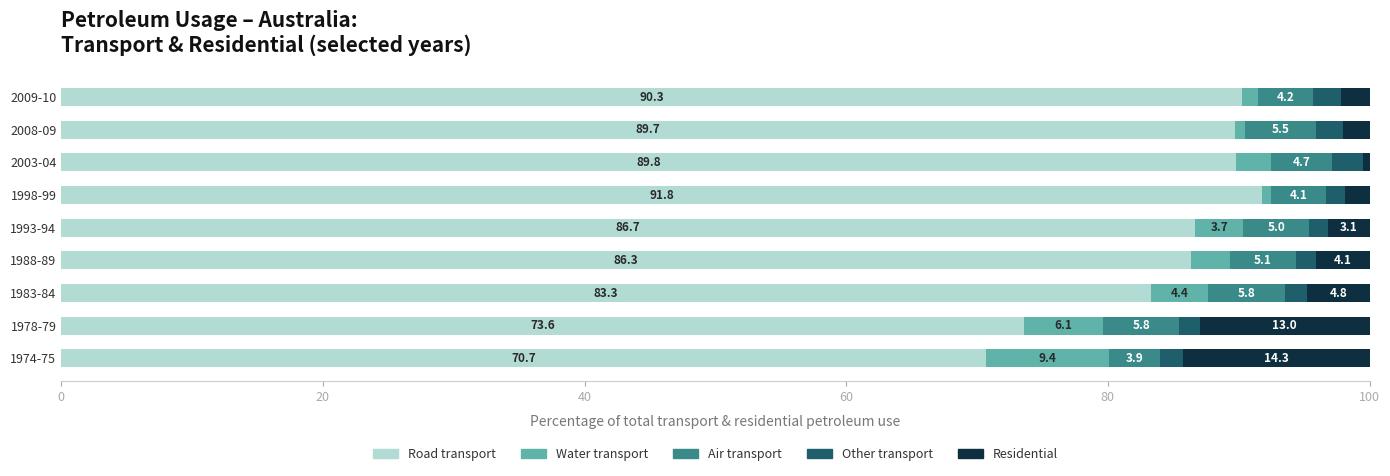

At which label does Road transport reach its minimum?

1974-75